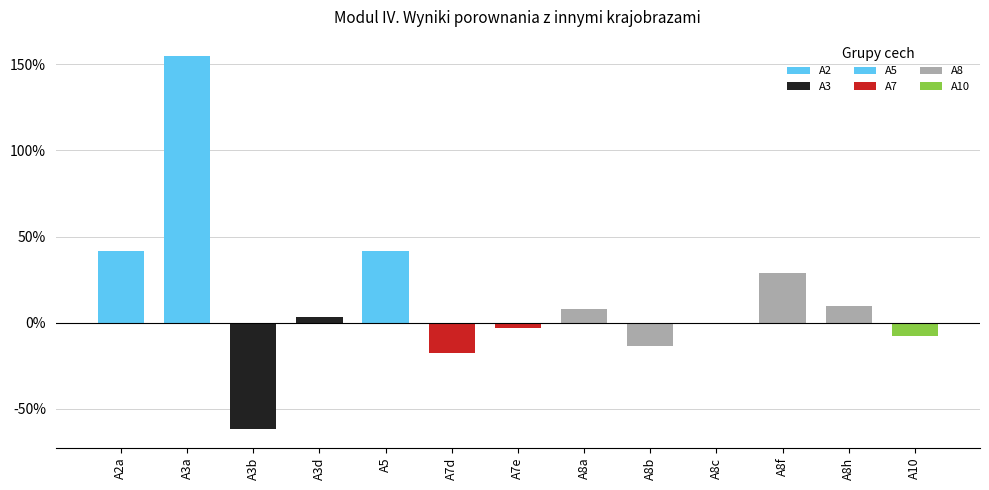

Which label corresponds to the largest value in the chart?

A3a